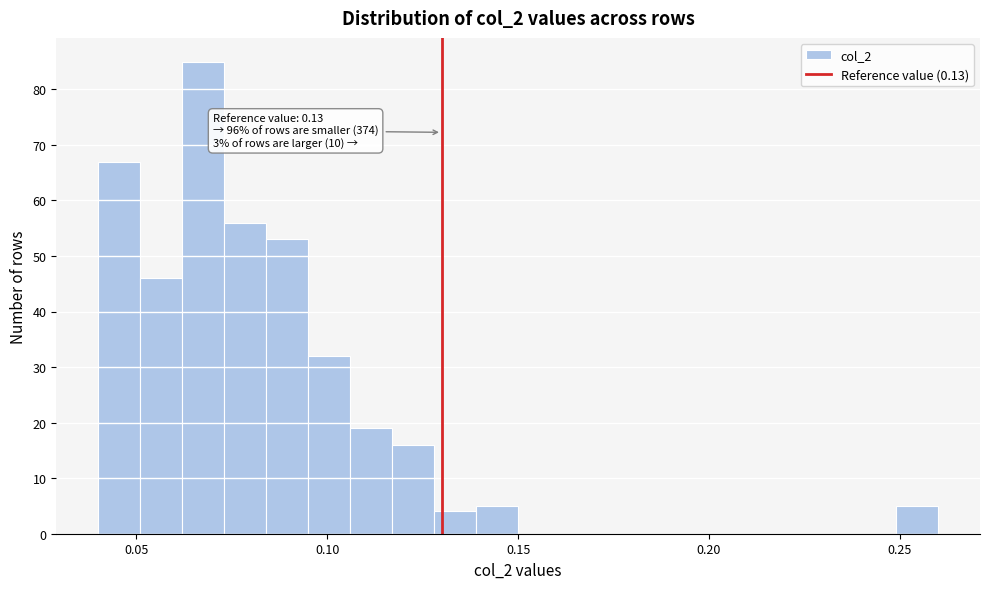

Around what value on the x-axis is the tallest bar? Give the approximate position of its centre, as read against the axis.

0.070